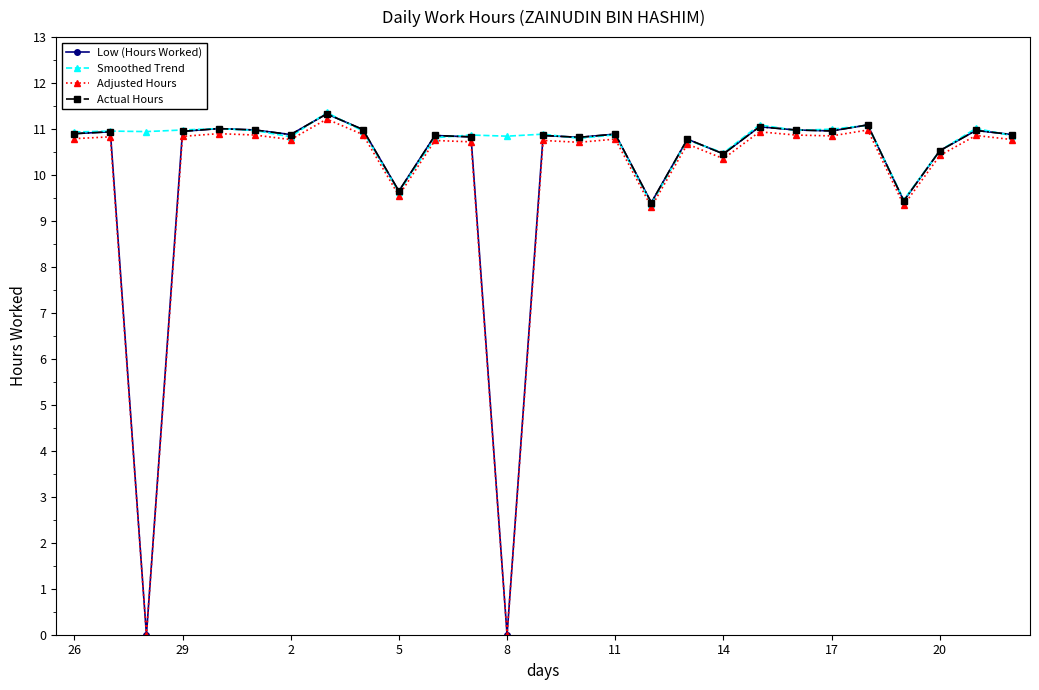

The Low (Hours Worked) series shows 16.7 at 29. True or false?

False